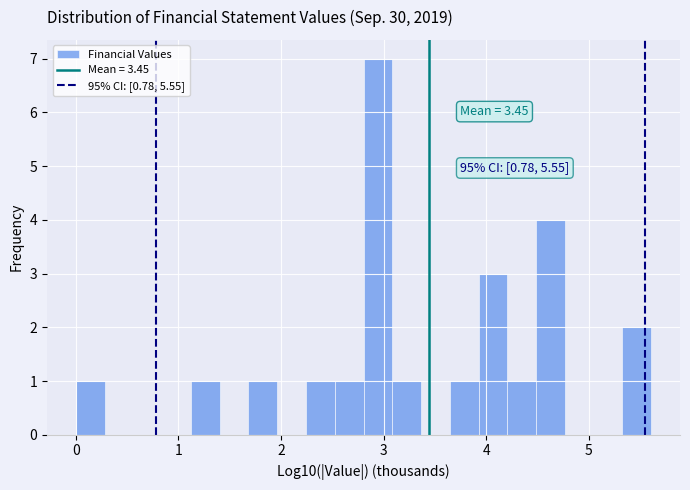

Around what value on the x-axis is the tallest bar? Give the approximate position of its centre, as read against the axis.

2.9